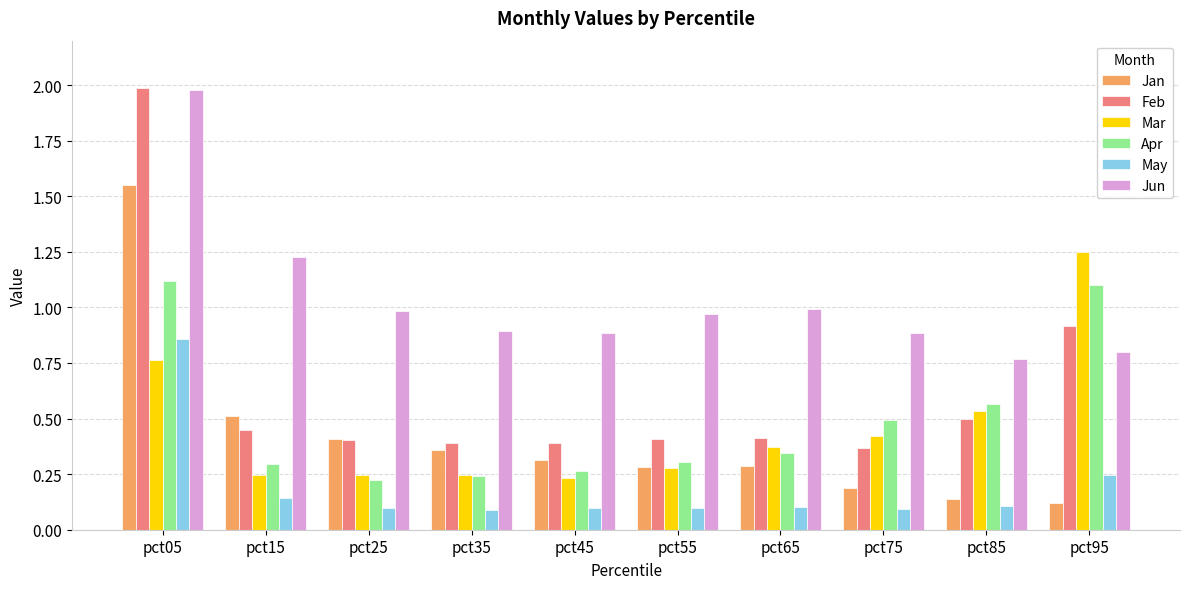

At pct95, list the series in order from largest to smallest.

Mar, Apr, Feb, Jun, May, Jan